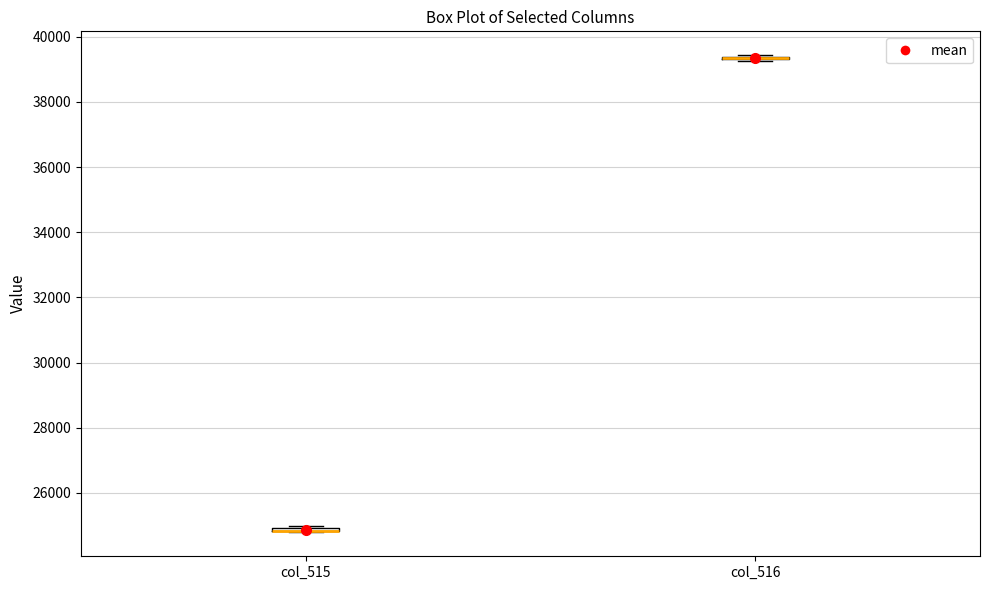

Where is the lower edge of the box for col_515 on the y-axis? The values are not printed on the chart, so give them approximately, as read against the axis.

24800